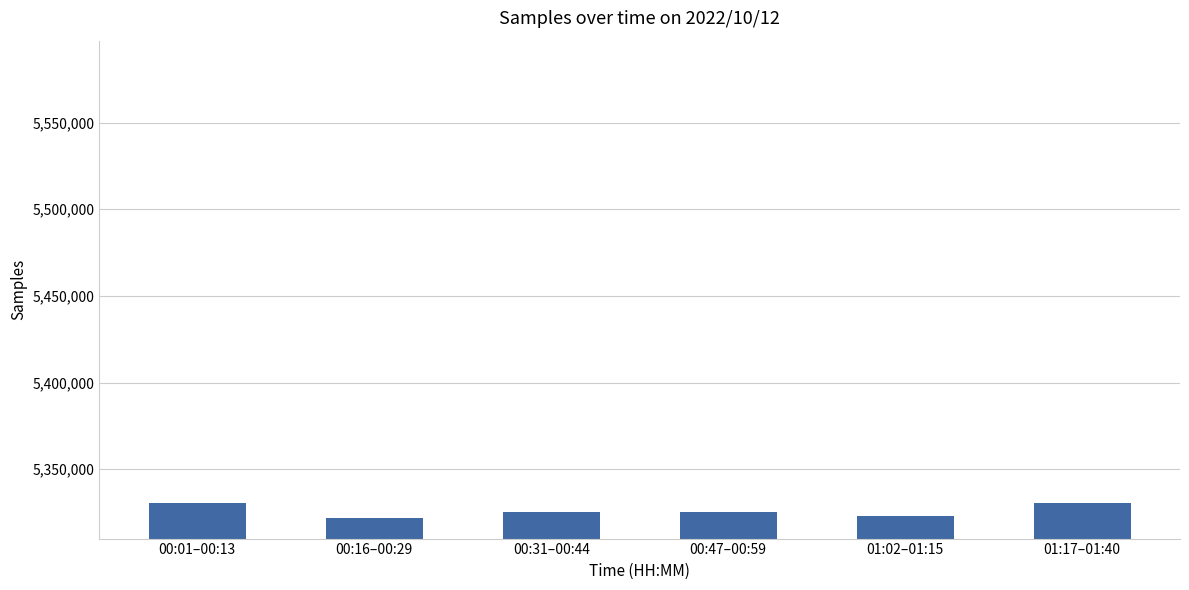

Is it true that the value at 00:47–00:59 is 5325192.5?

True